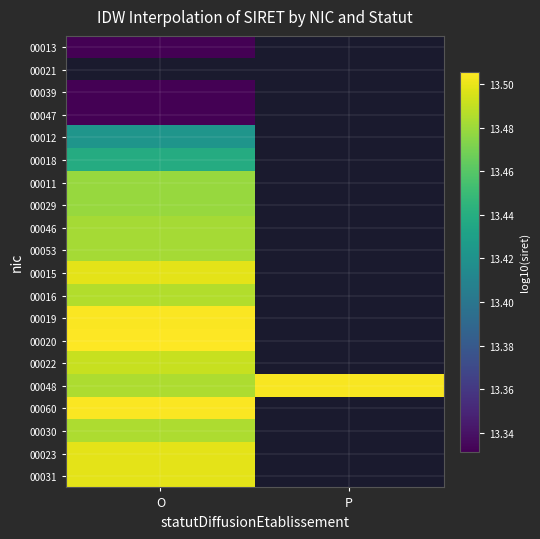

How many series are shown in this chart?

20